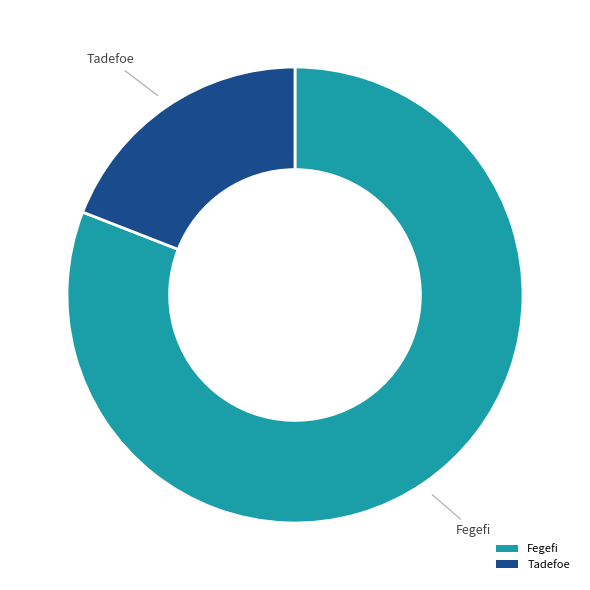

Approximately how many times larger is the value at Tadefoe compared to Fegefi?

0.2